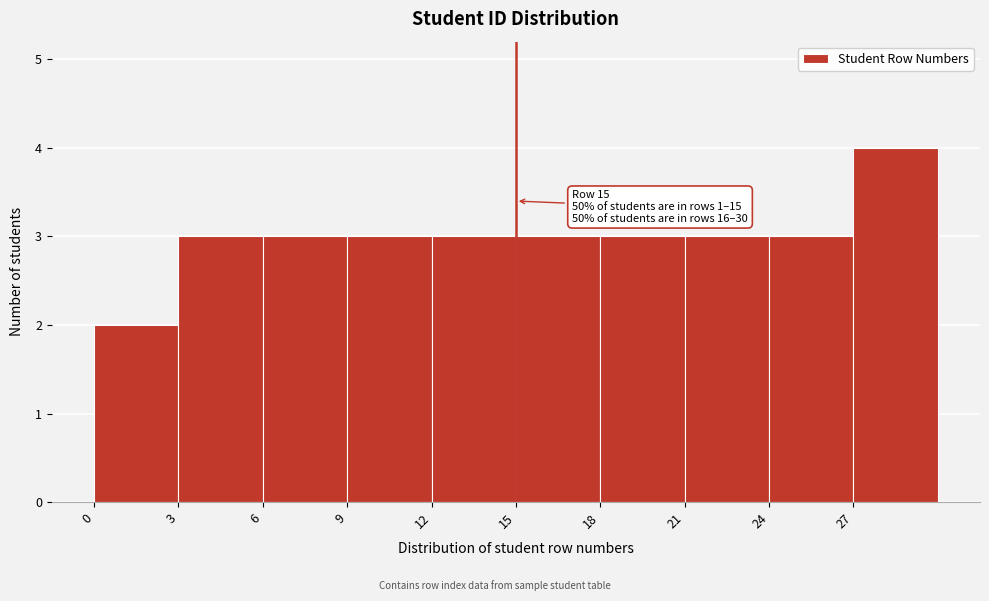

Which range on the x-axis has the tallest bar?

27 to 30